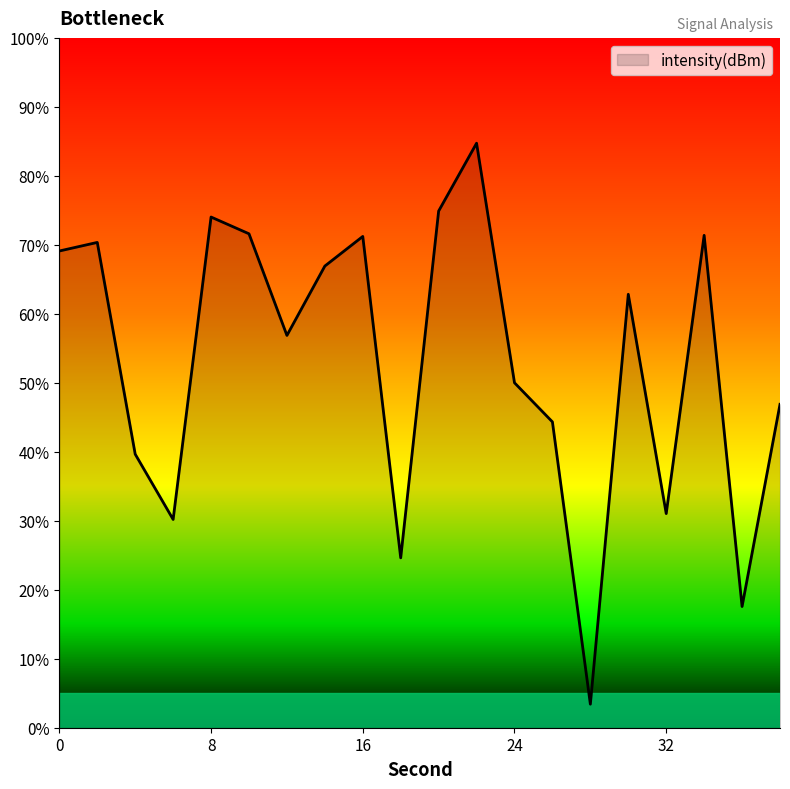

What is the minimum value shown in the chart?

3.4